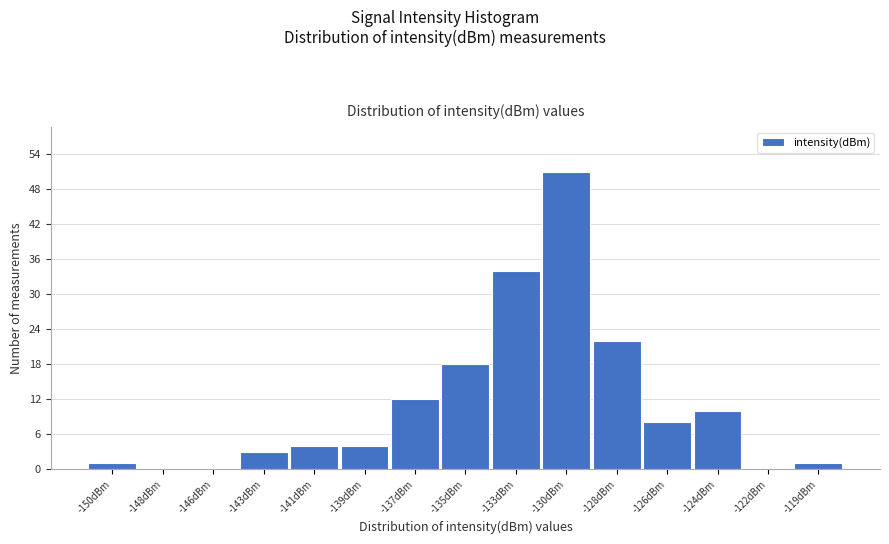

Reading right to left, extract all data points from this chart.

-119dBm=1	-122dBm=0	-124dBm=10	-126dBm=8	-128dBm=22	-130dBm=51	-133dBm=34	-135dBm=18	-137dBm=12	-139dBm=4	-141dBm=4	-143dBm=3	-146dBm=0	-148dBm=0	-150dBm=1